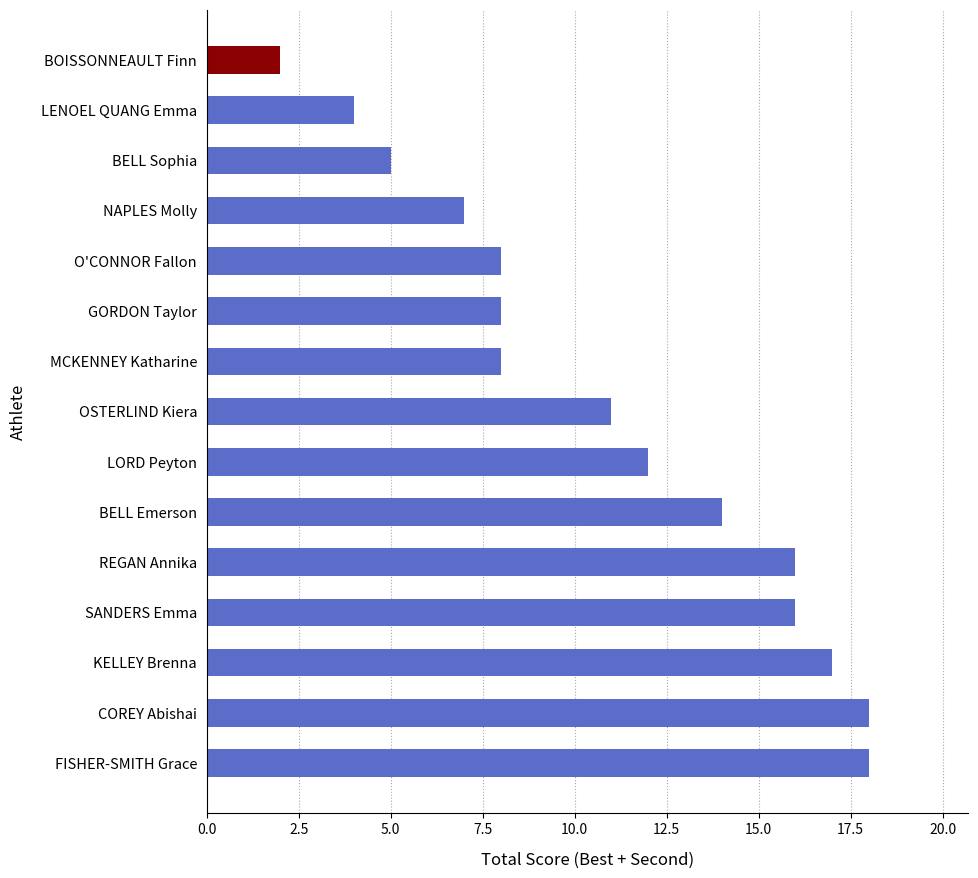

What is the label of the 7th bar from the bottom?

LORD Peyton